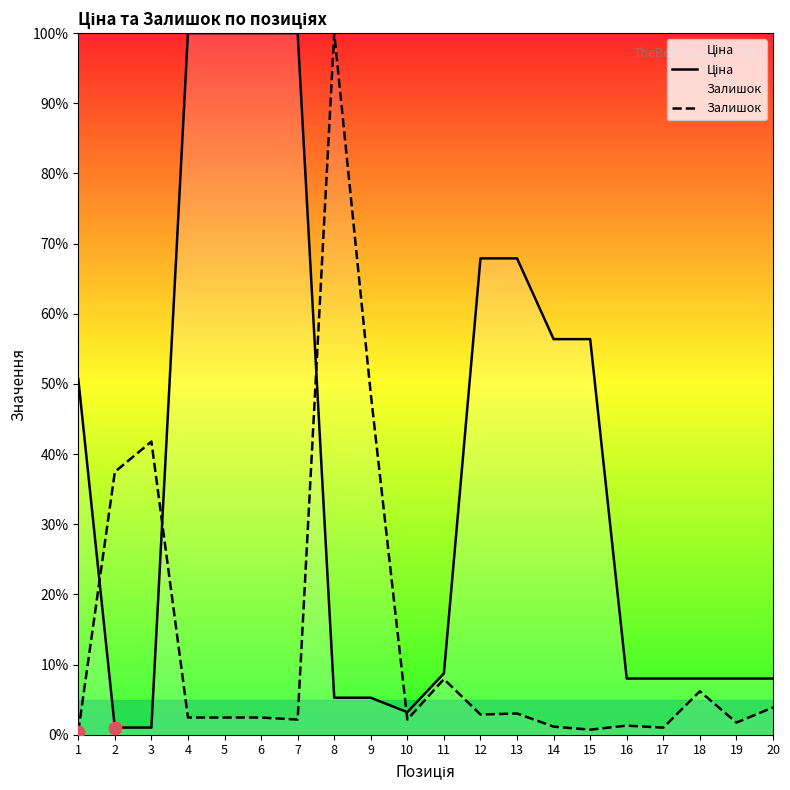

At which category is the sum across all series the highest?

8